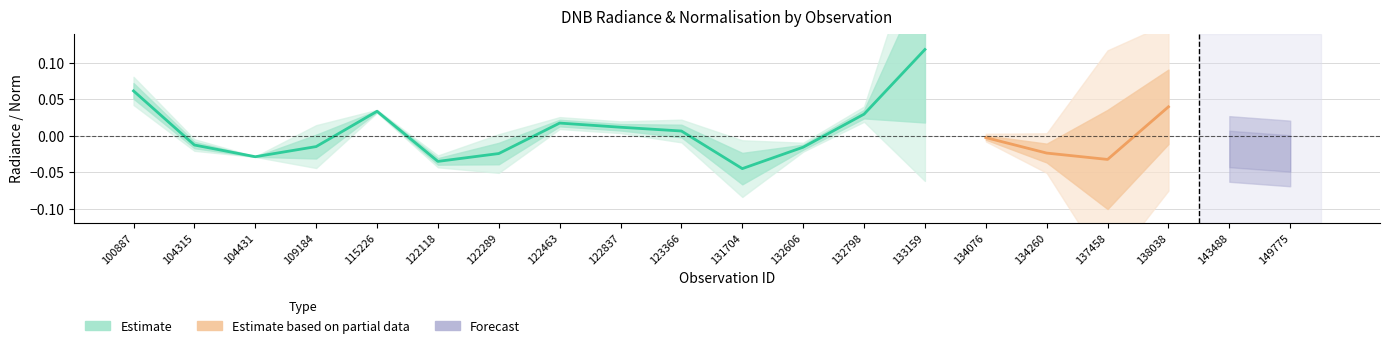

The value of dnbrad at 133159 is 3.0. True or false?

False